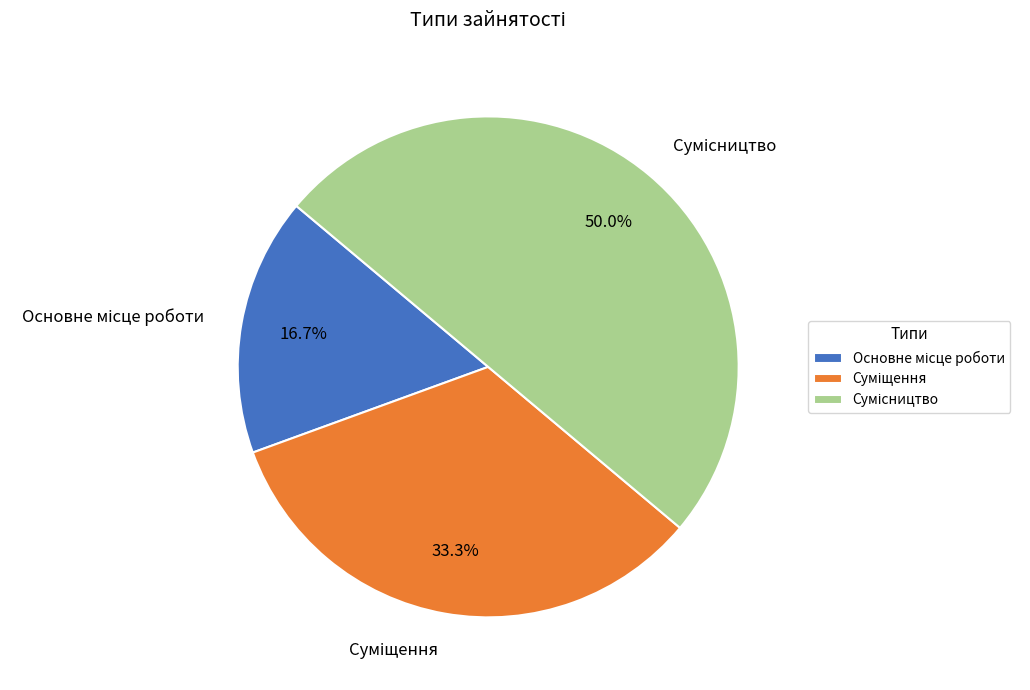

How many segments does this pie chart have?

3